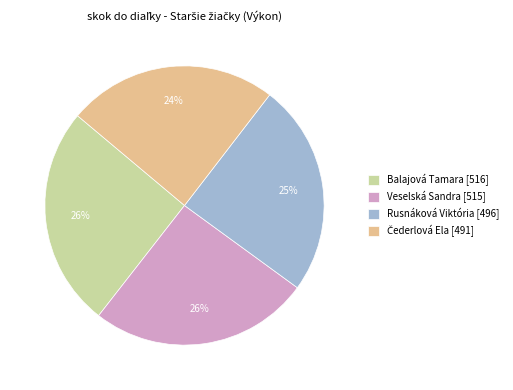

Count the number of slices in the pie.

4